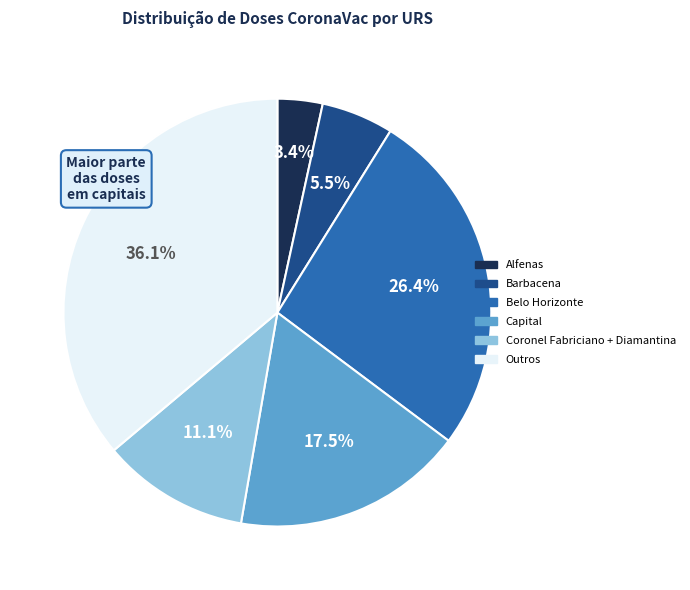

Count the number of slices in the pie.

6